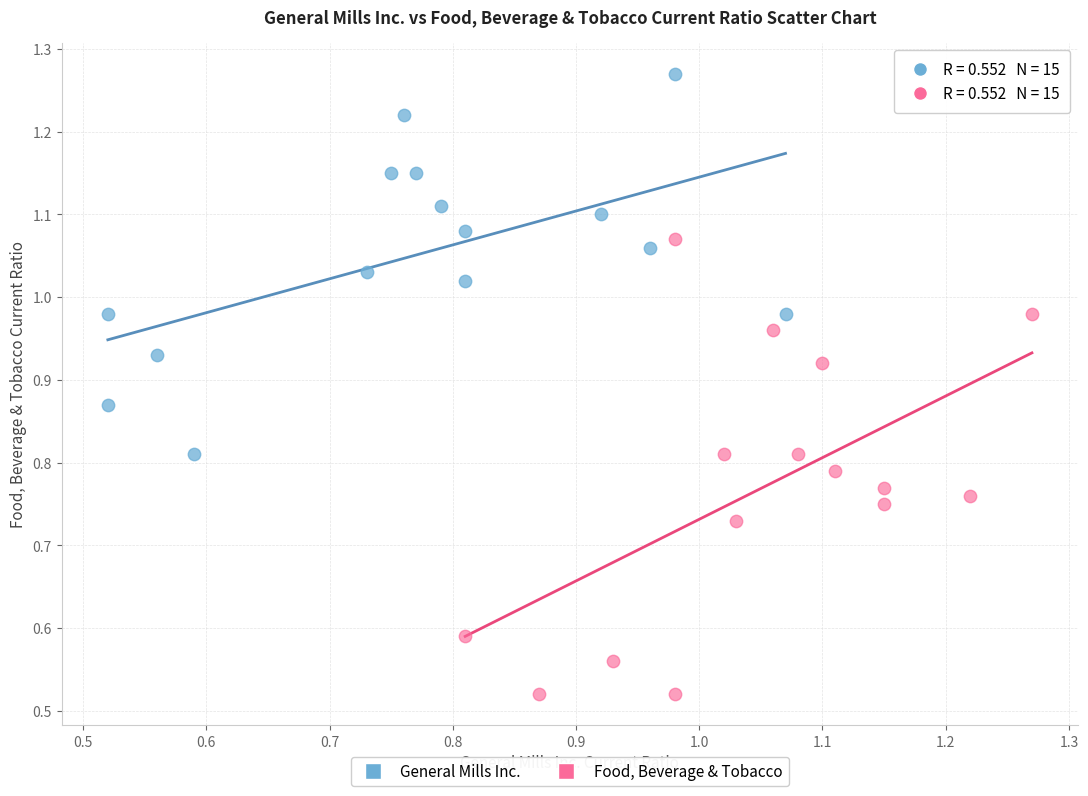

Which series has the widest spread of Y values?

Food, Beverage & Tobacco